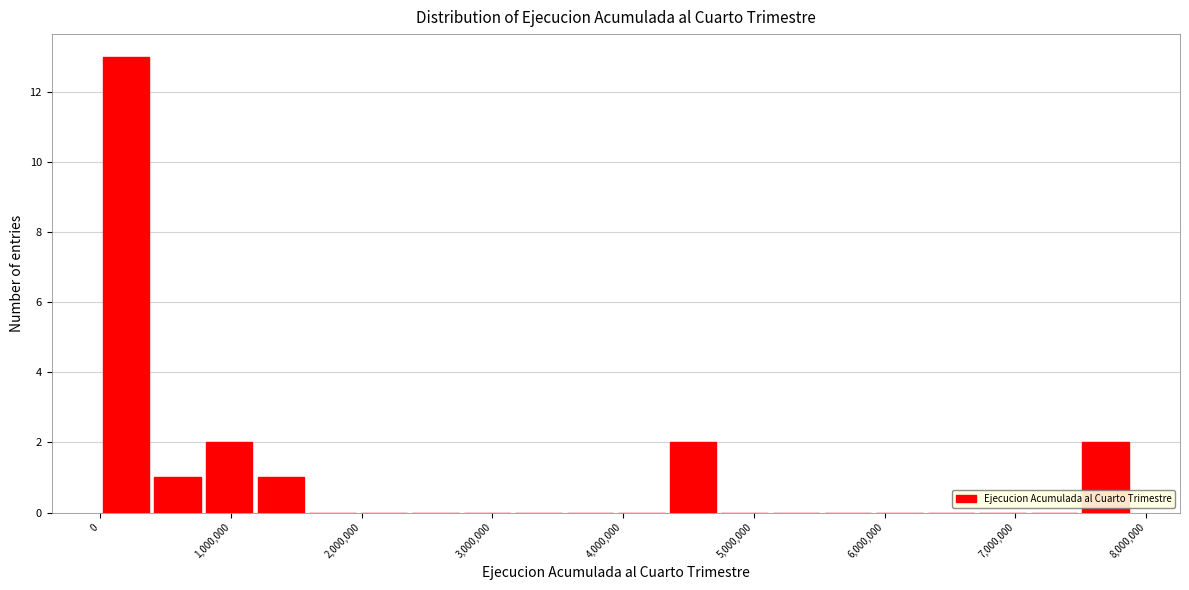

Read against the x-axis, roughly where is the centre of the tallest bar?

200000